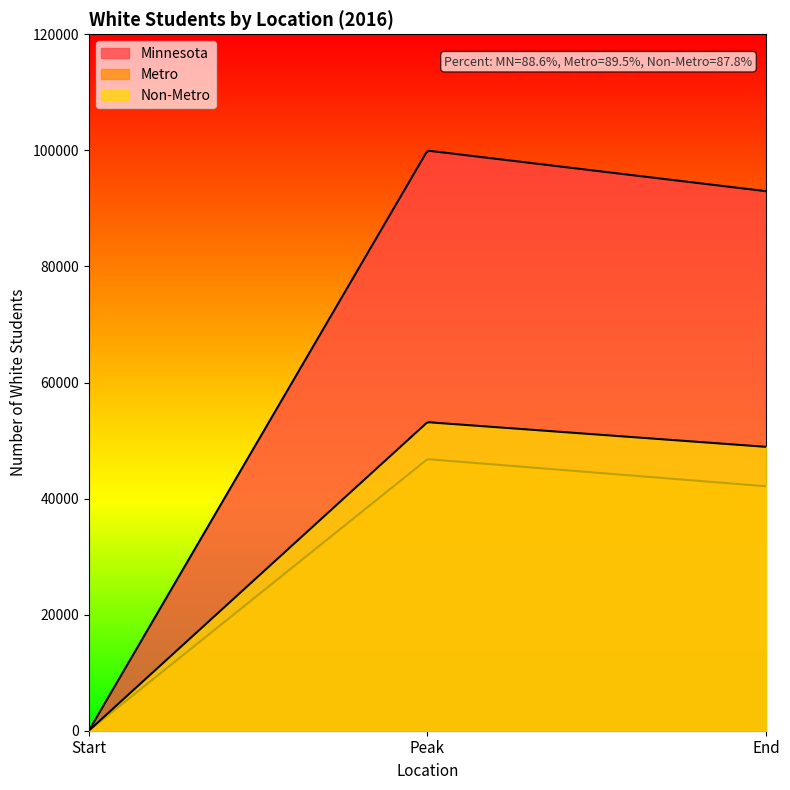

How many lines are shown in the chart?

3